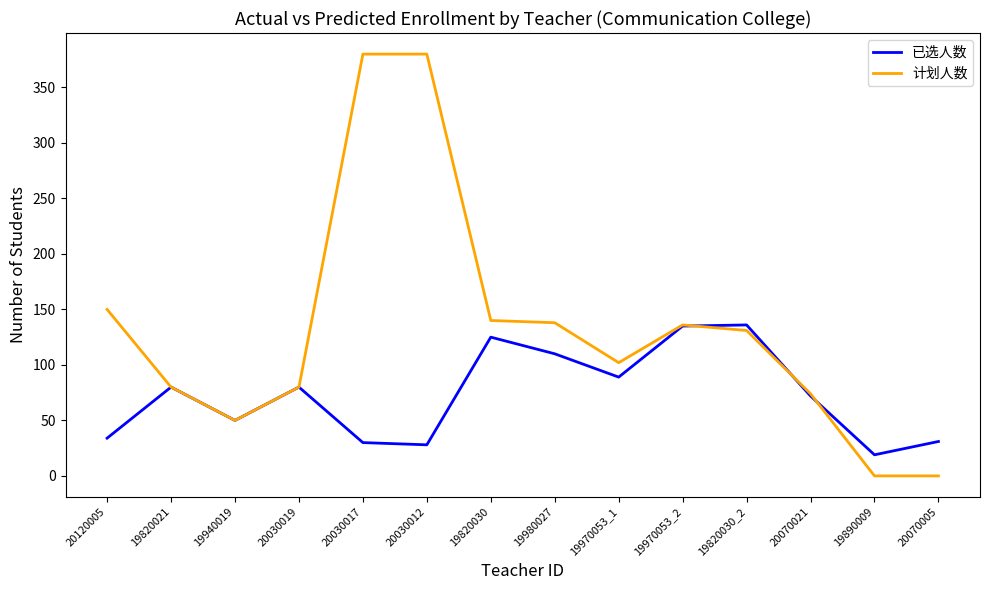

What is the difference between the maximum and second lowest values in the 计划人数 series?

380